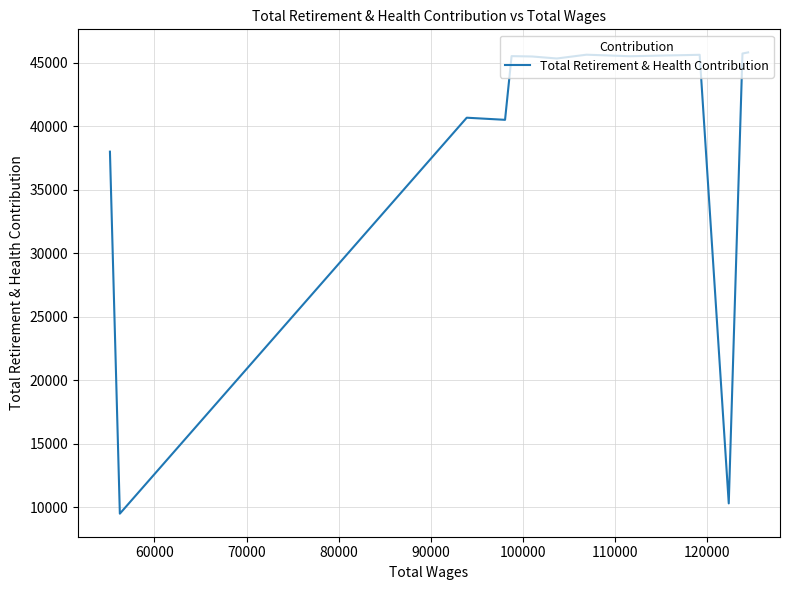

How many data points are less than 45477?

6